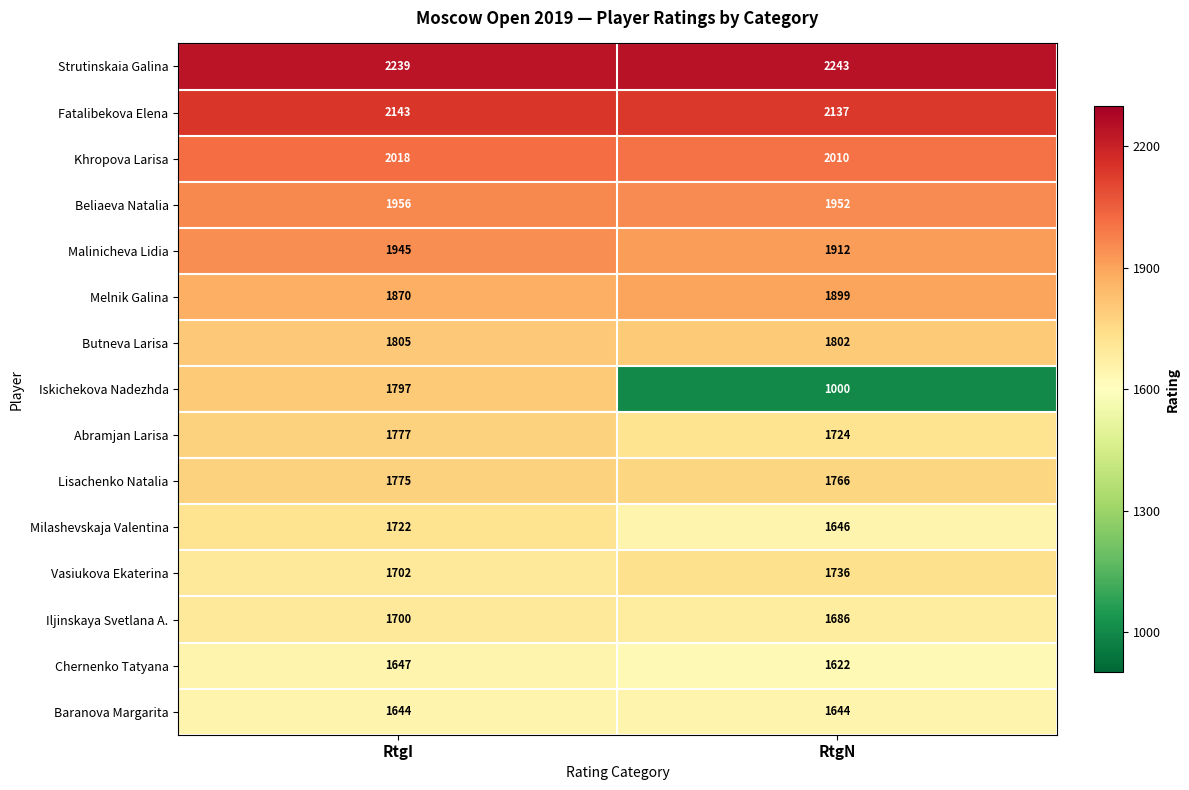

What is the difference between the Iljinskaya Svetlana A. values at RtgN and RtgI?

14